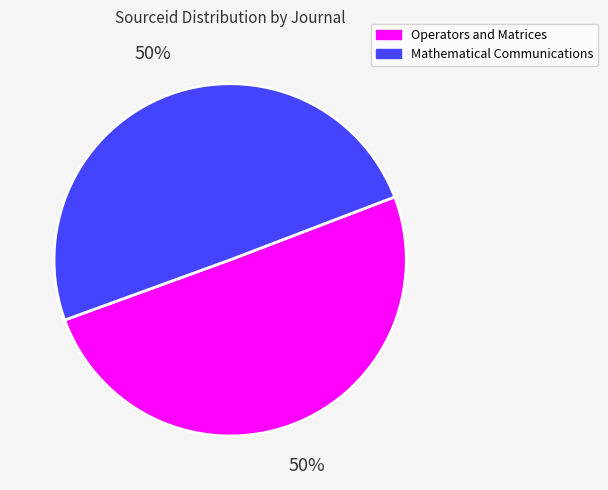

Is it true that Mathematical Communications is 44% of the pie?

False